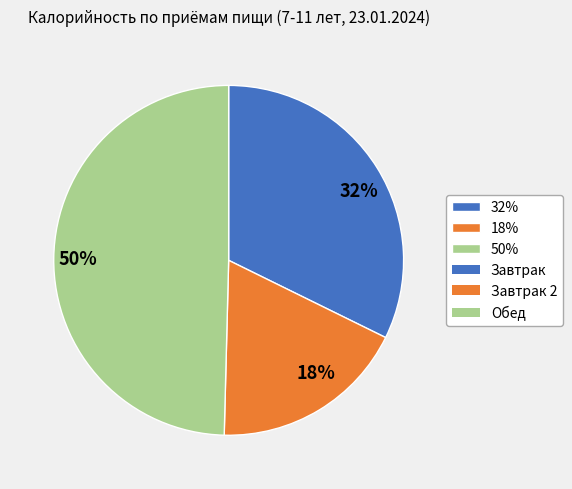

Combined, do 50% and 32% account for over 50%?

Yes